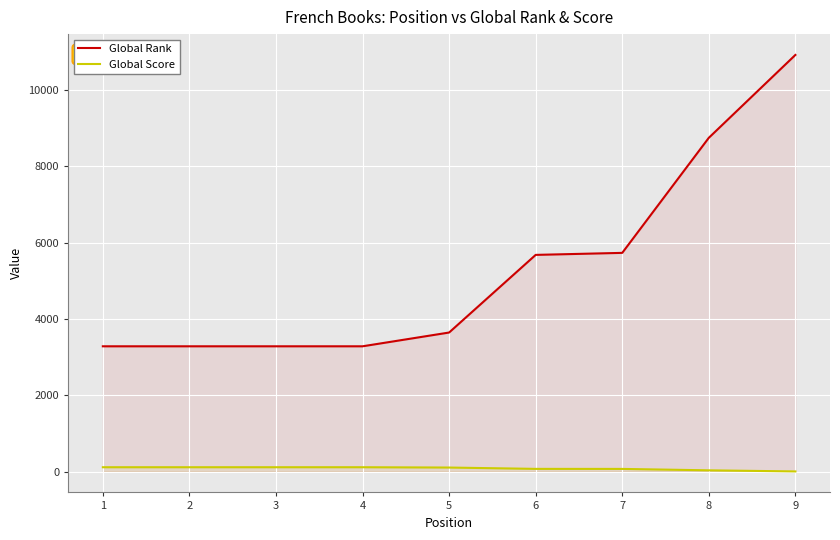

Which series changed the most between 1 and 2?

Global Rank